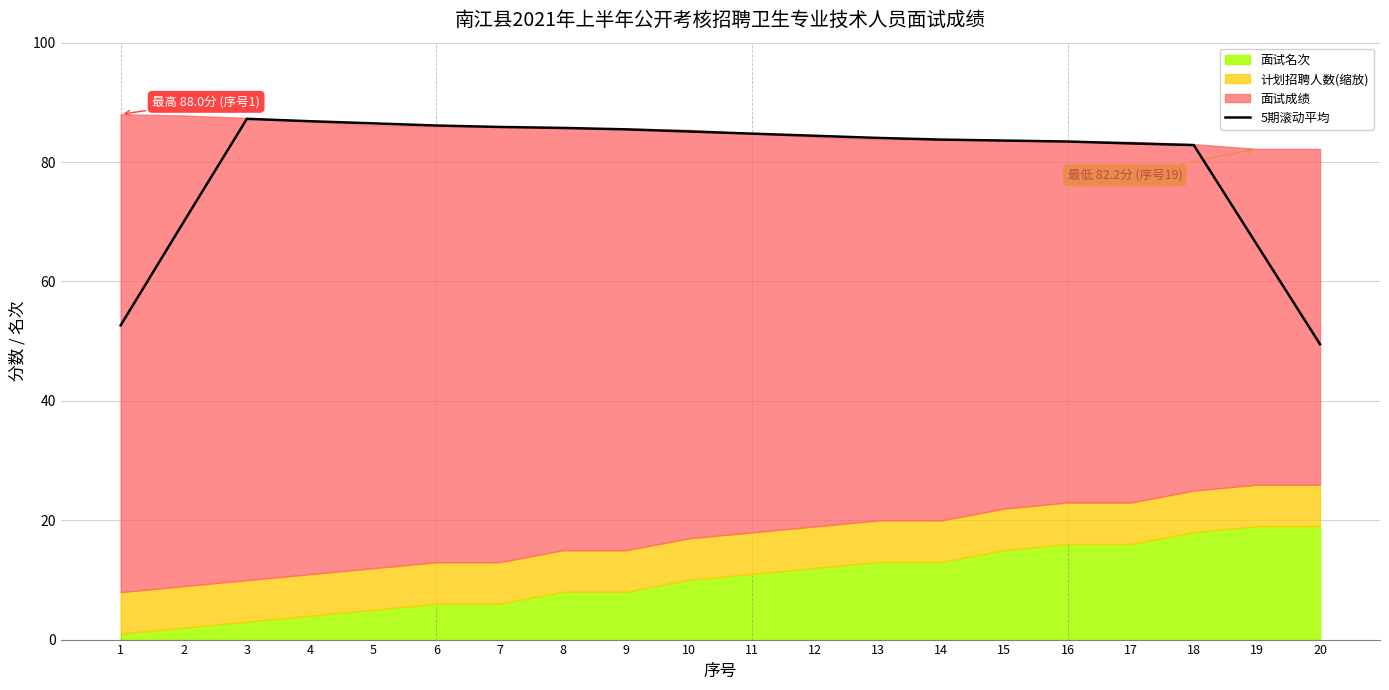

How many lines are shown in the chart?

1